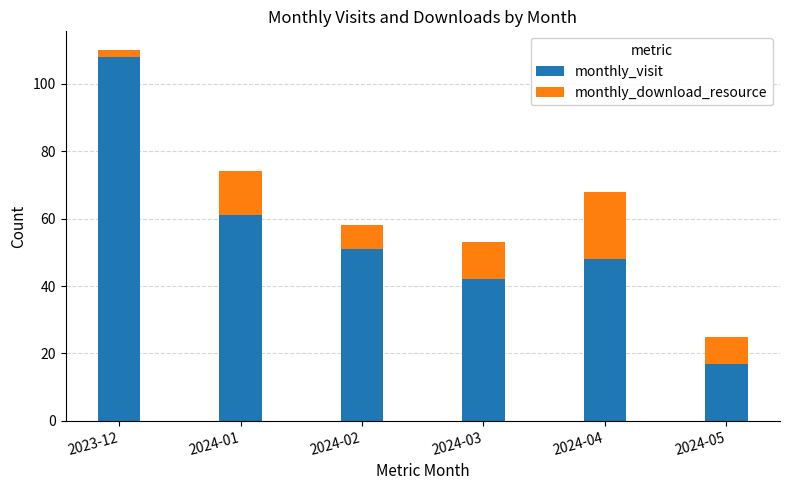

At which category is the sum across all series the highest?

2023-12